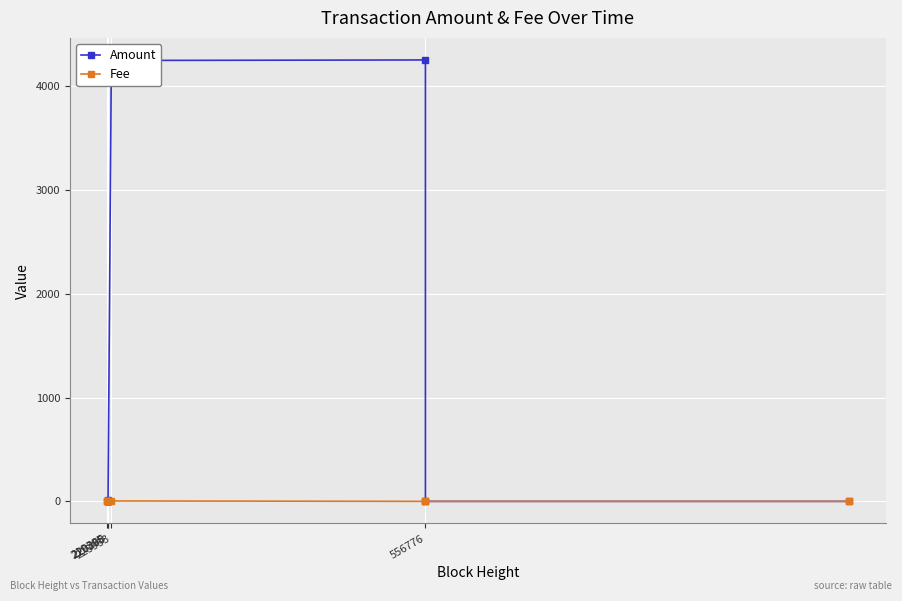

Does the chart have visible grid lines?

Yes